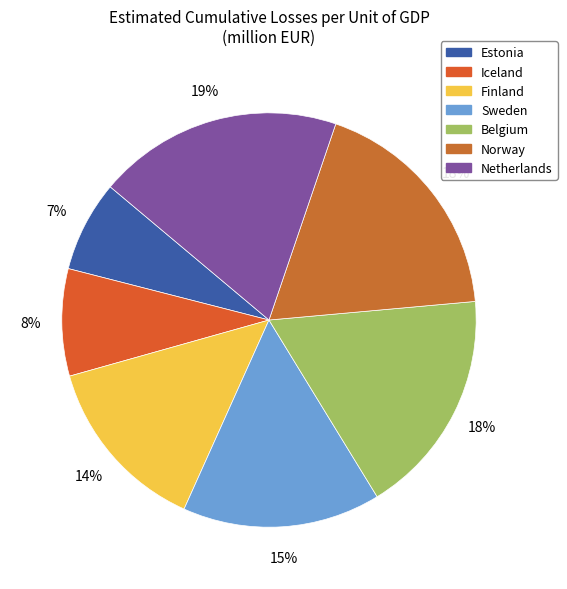

How many slices are in this pie chart?

7